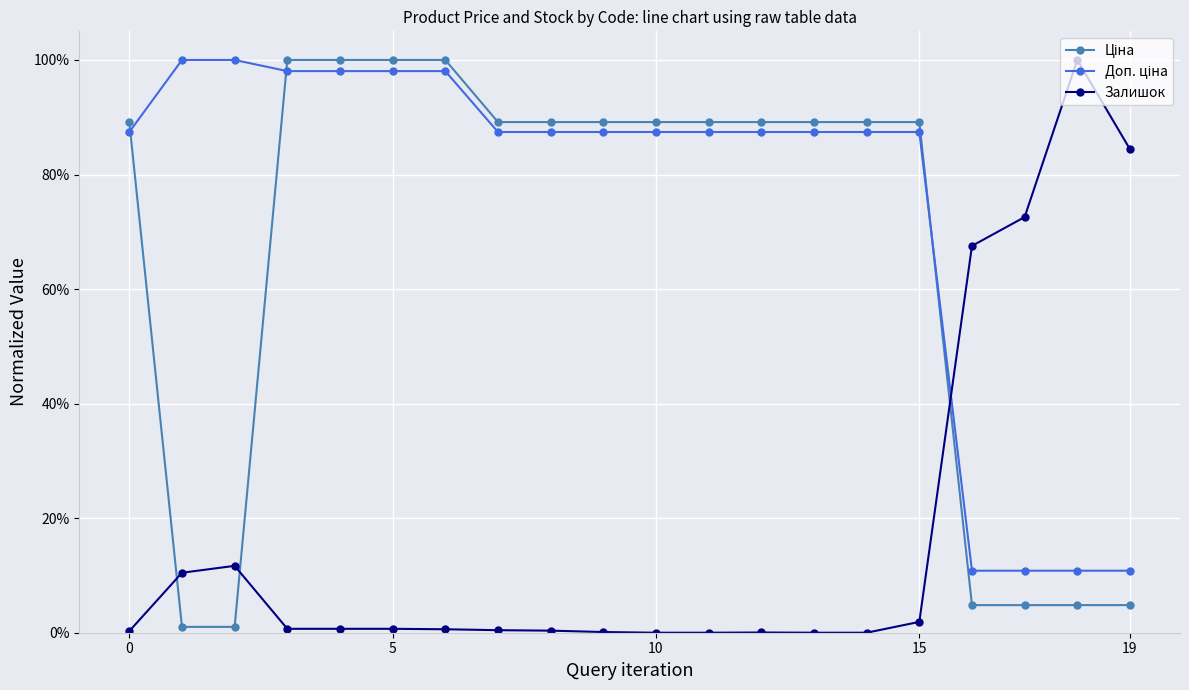

Is this an area chart (filled region under the line)?

No